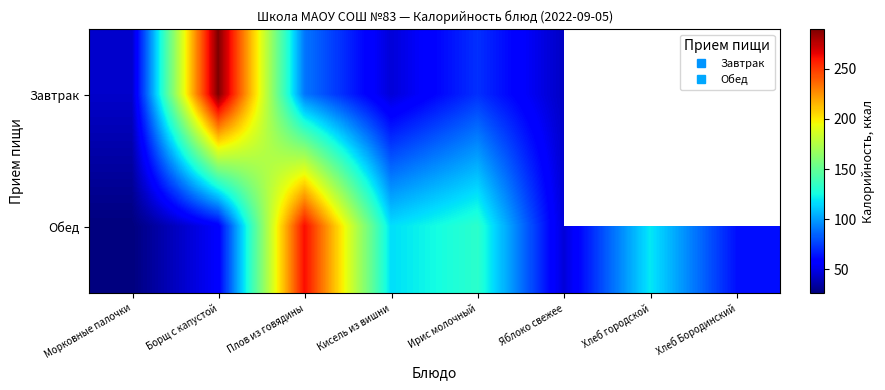

Is the value of Обед at Плов из говядины greater than the value of Завтрак at Кисель из вишни?

Yes